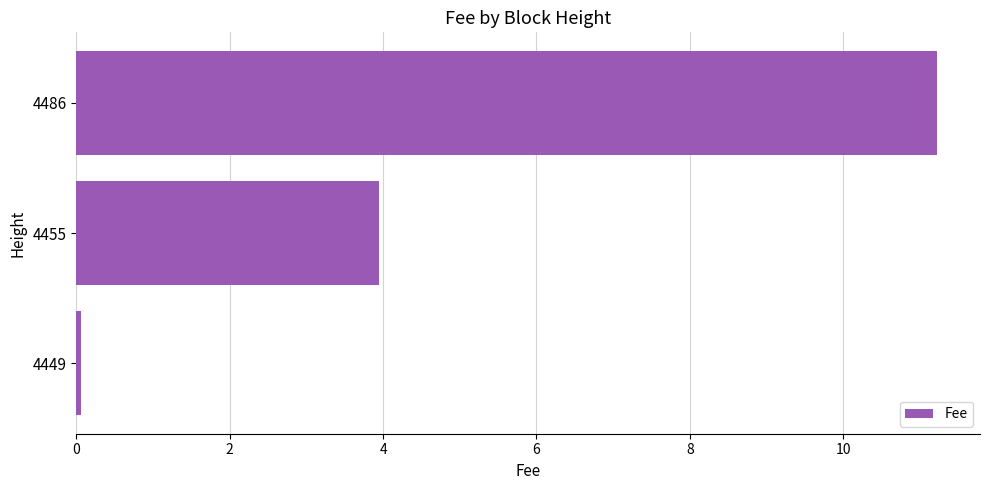

True or false: the data shows 2.5 at 4455.

False